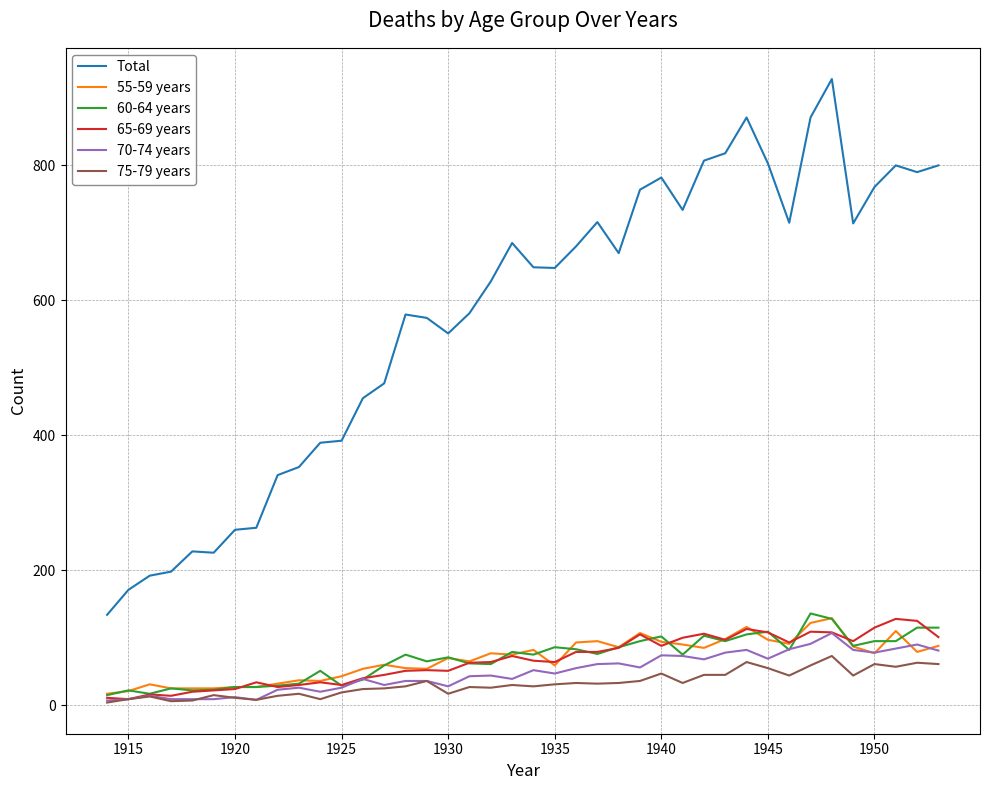

Which series has the largest total across all categories?

Total